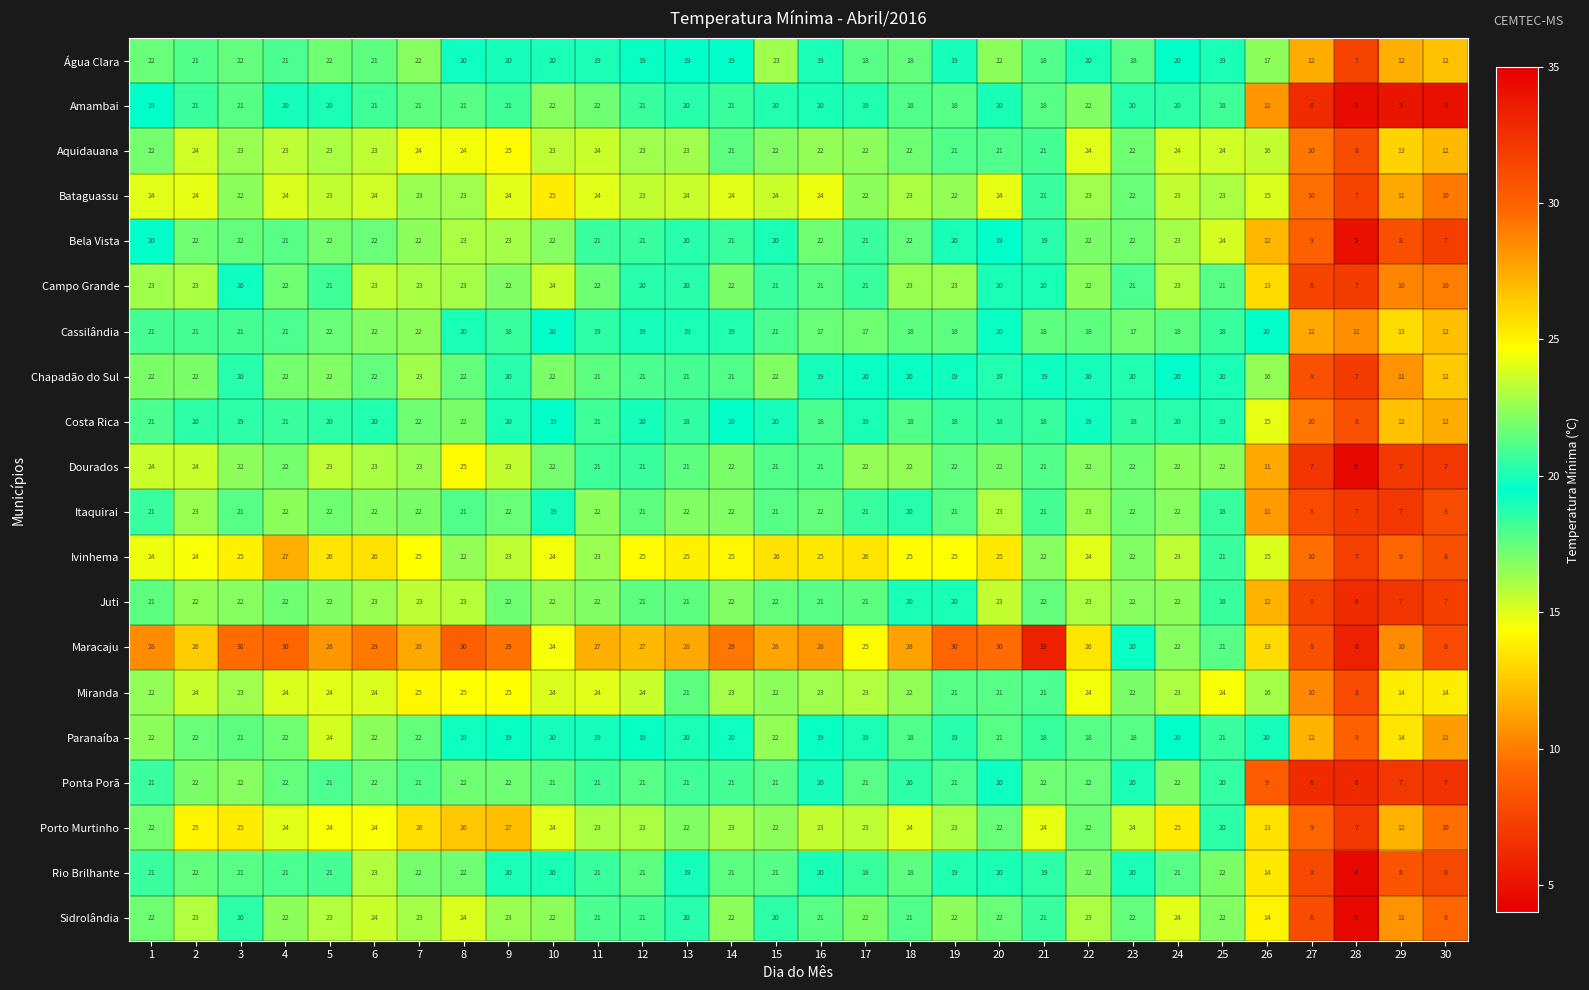

Count the number of data series in this chart.

20